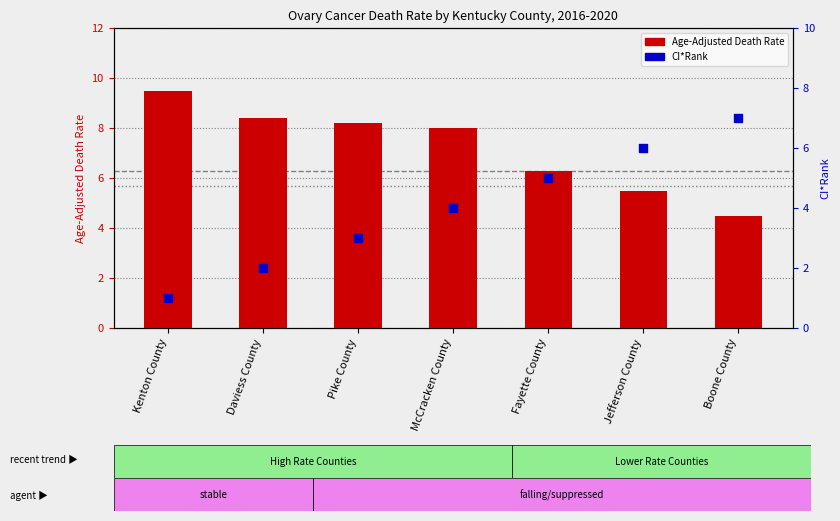

At which category is the sum across all series the highest?

McCracken County